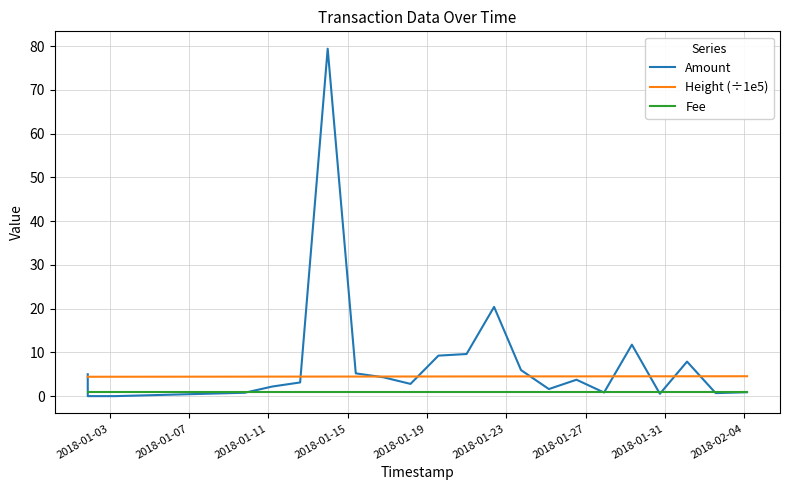

Which series has the largest range (max minus min)?

Amount